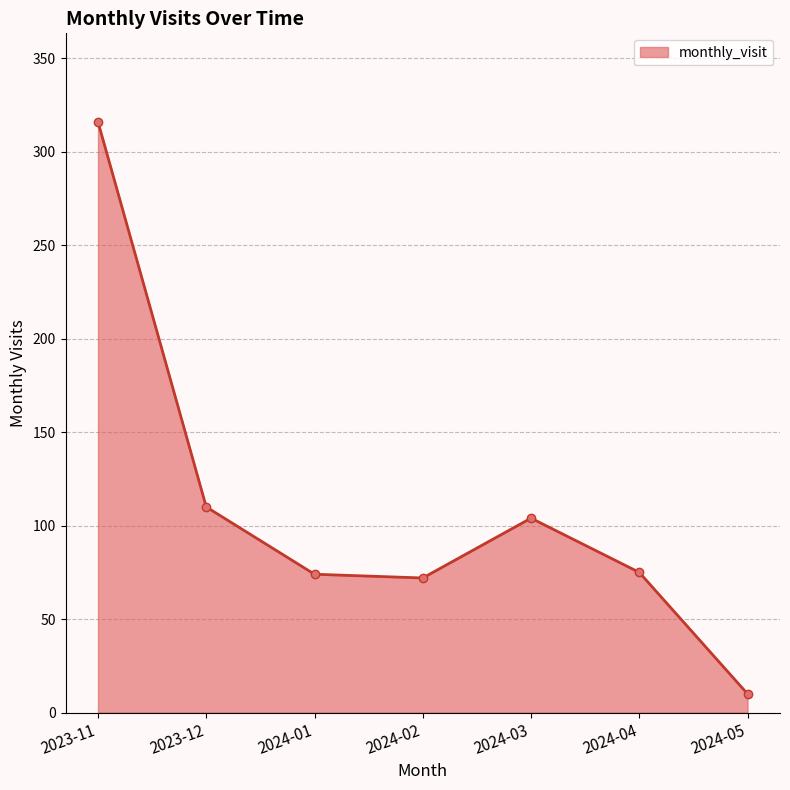

At which label does the data first exceed 75?

2023-11